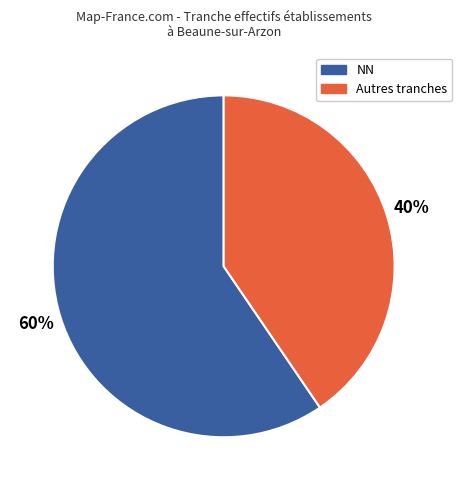

To the nearest percent, what is the average slice percentage?

50%